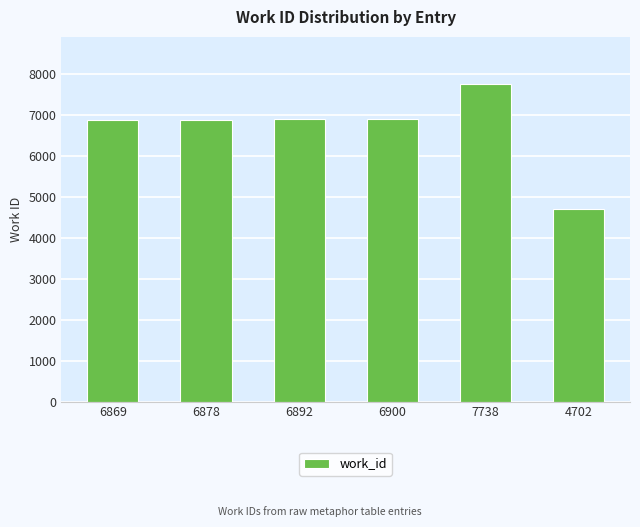

What is the ratio of the value at 7738 to the value at 6900?

1.1